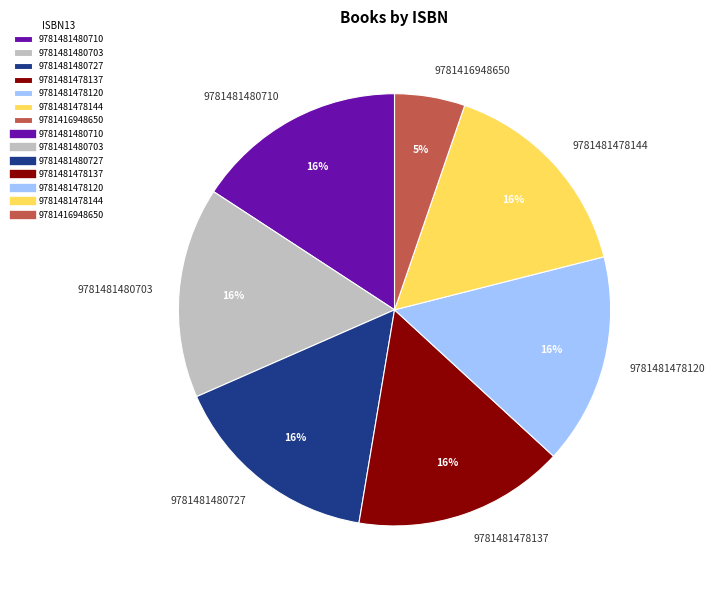

Which category has the smallest portion of the pie?

9781416948650